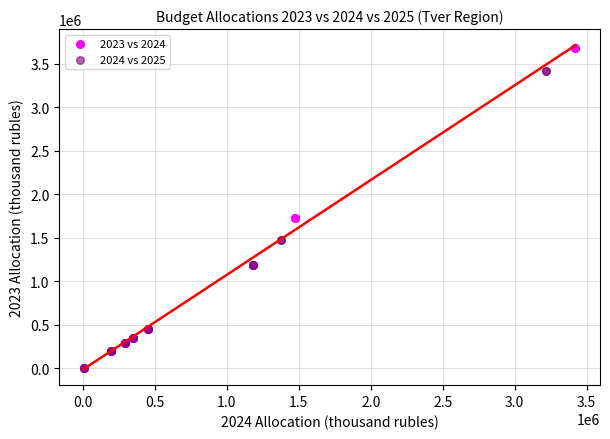

Which series has the largest Y range (max minus min)?

2023 vs 2024